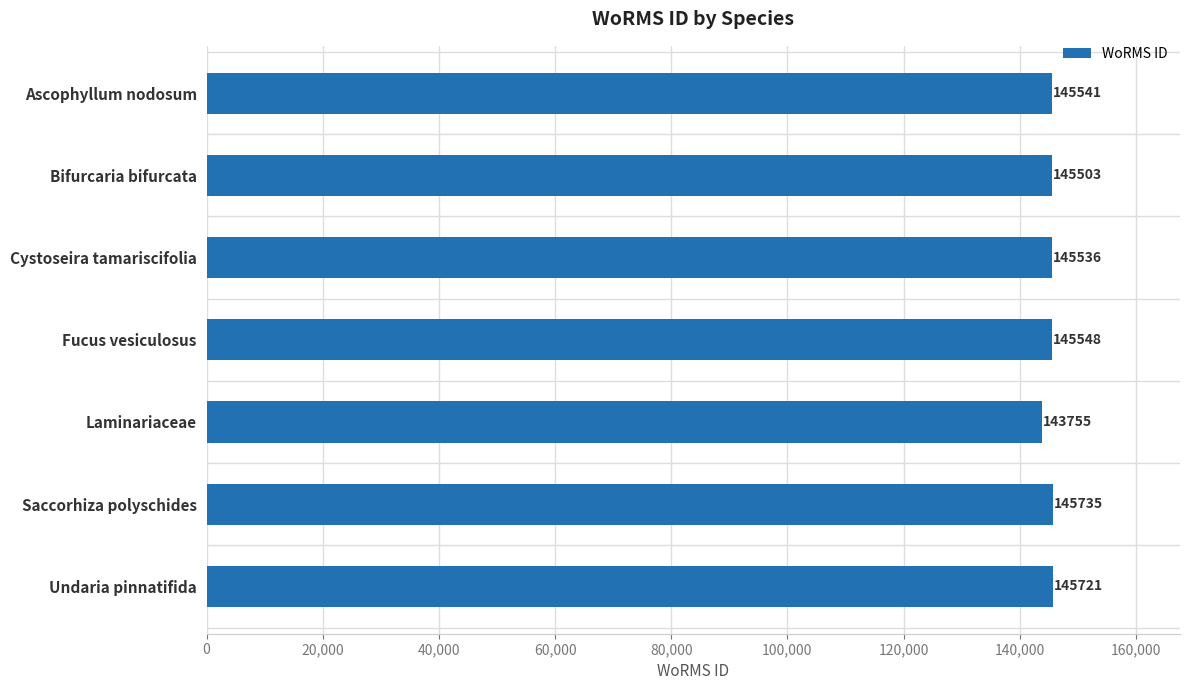

What is the smallest value displayed?

143755